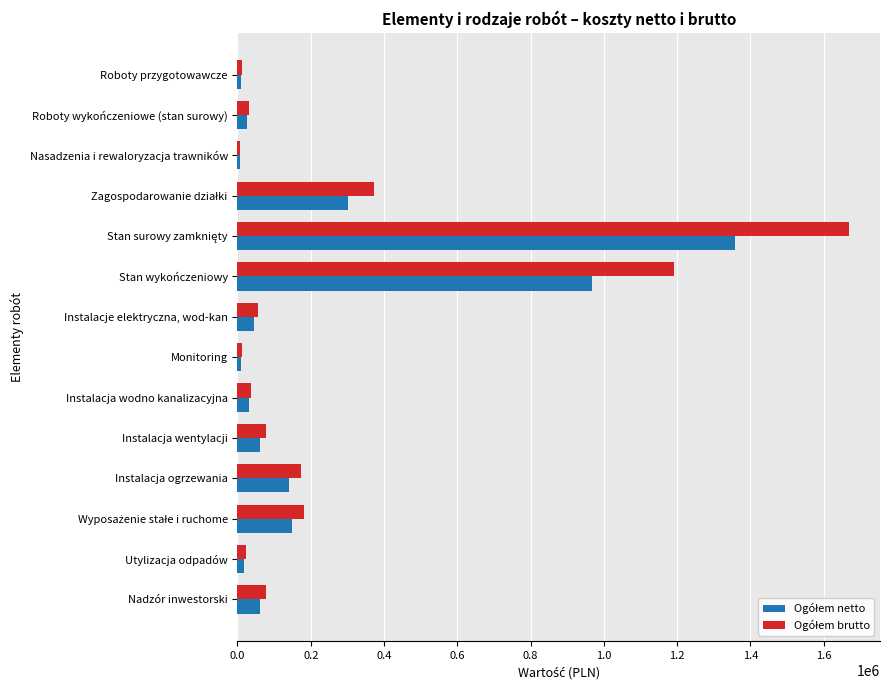

At how many categories does at least one series exceed 322572?

3